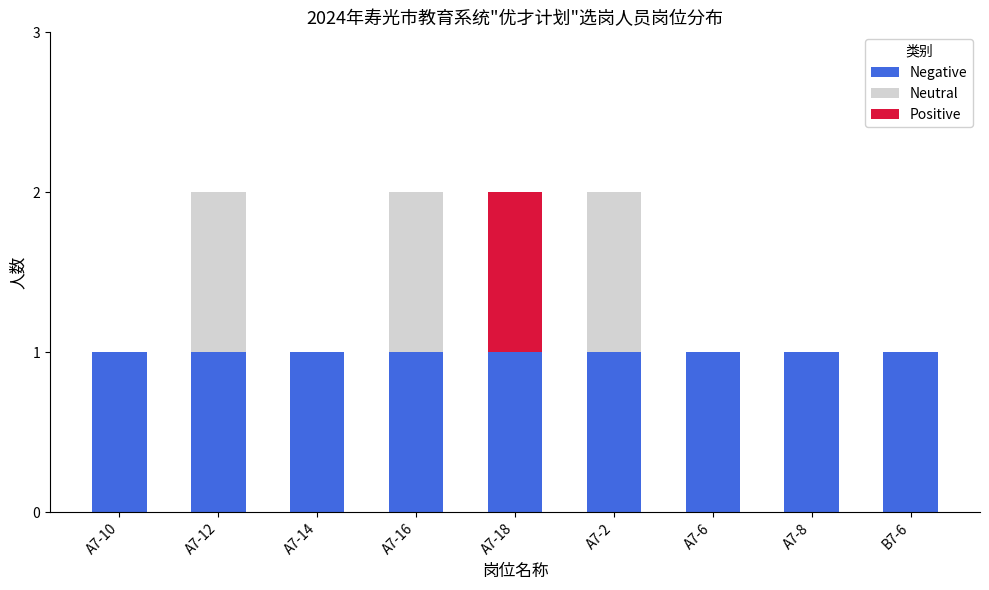

Does the chart contain stacked bars?

Yes